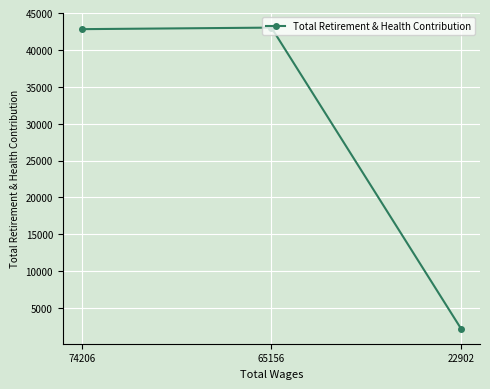

The chart shows a value of 26026 at 74206. True or false?

False